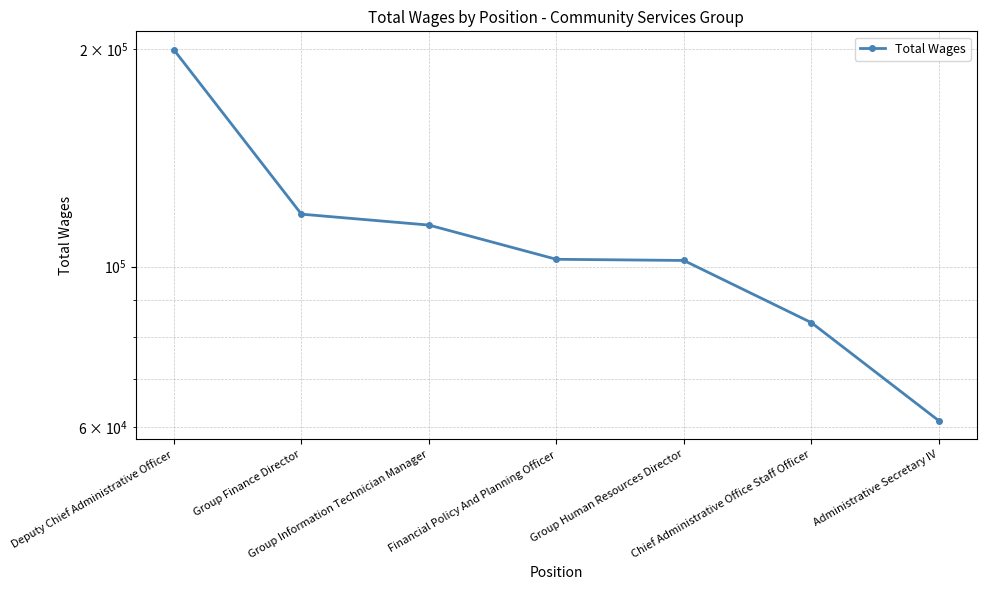

What position from the left is Administrative Secretary IV?

7